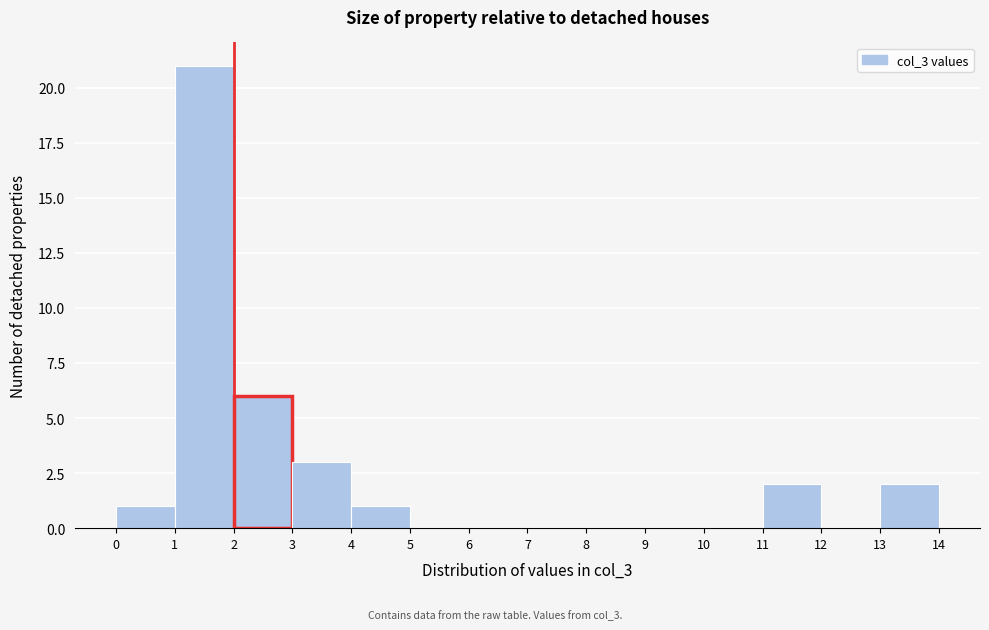

Reading left to right, transcribe this chart: for each bar, give the range it covers on the x-axis and its height. The values are not printed on the chart, so give them approximately, as read against the axis.

0 to 1: 1
1 to 2: 21
2 to 3: 6
3 to 4: 3
4 to 5: 1
5 to 6: 0
6 to 7: 0
7 to 8: 0
8 to 9: 0
9 to 10: 0
10 to 11: 0
11 to 12: 2
12 to 13: 0
13 to 14: 2